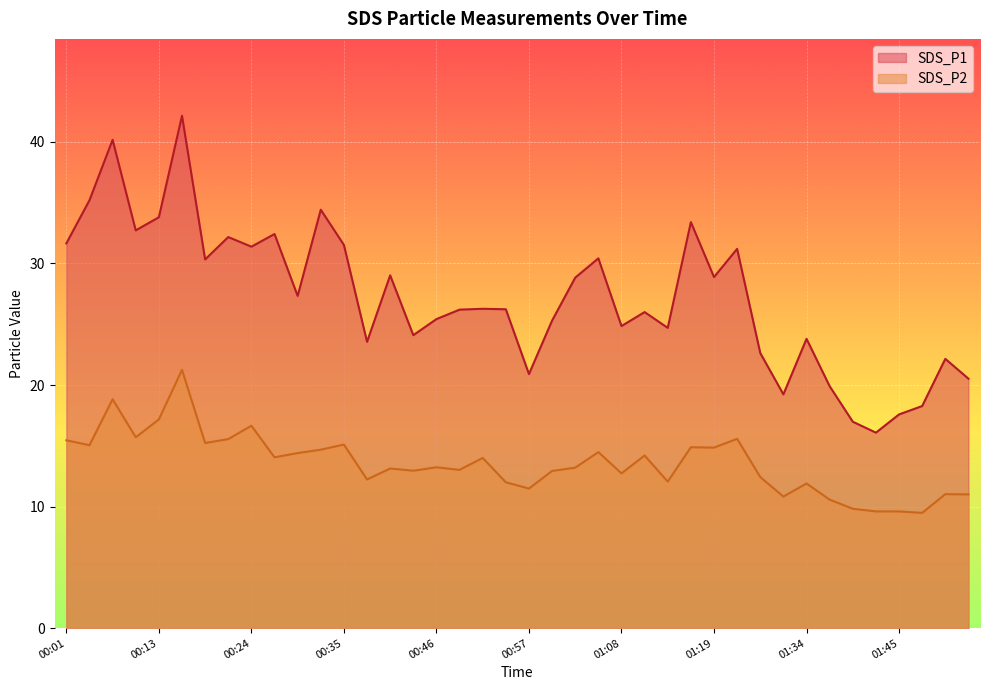

Between 00:15 and 01:22, which series saw the biggest shift?

SDS_P1